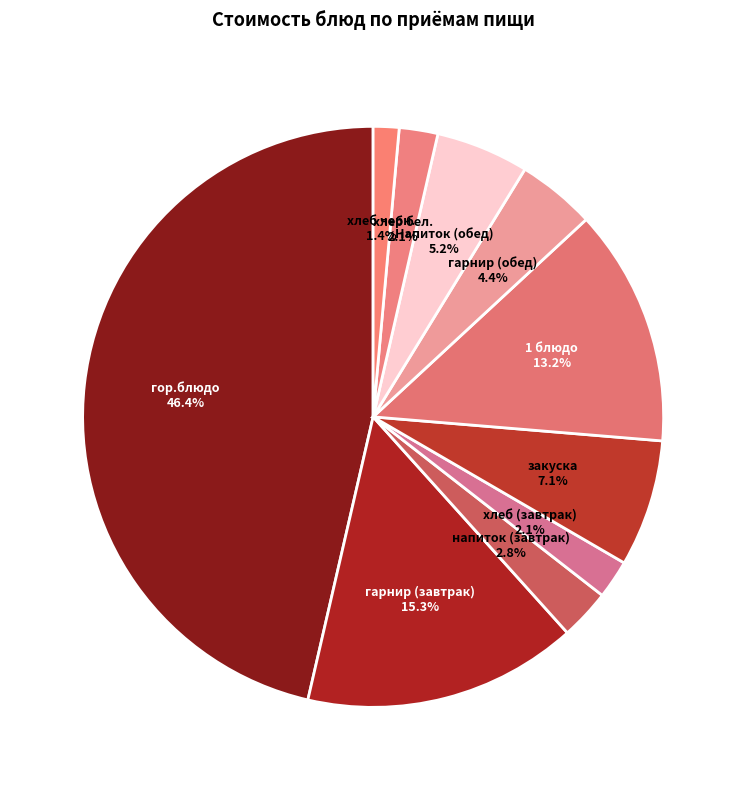

How many slices are in this pie chart?

10